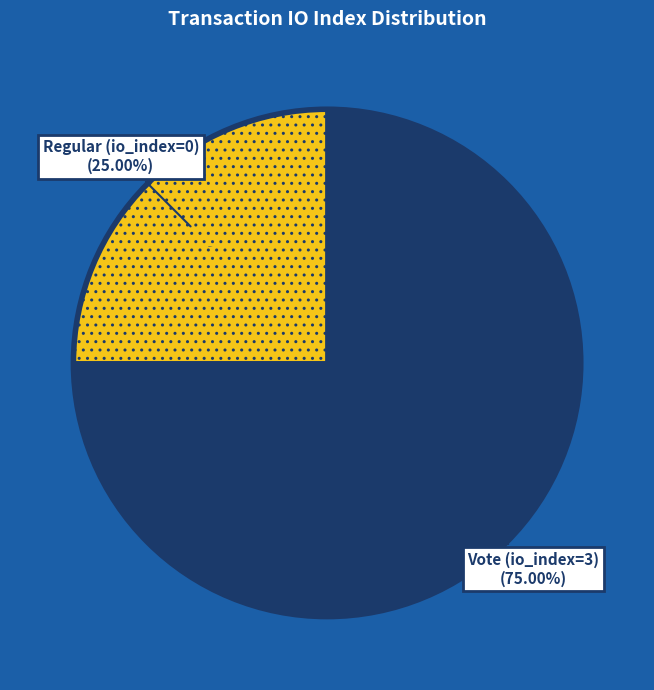

Combined, do Vote (io_index=3) and Regular (io_index=0) account for over 50%?

Yes